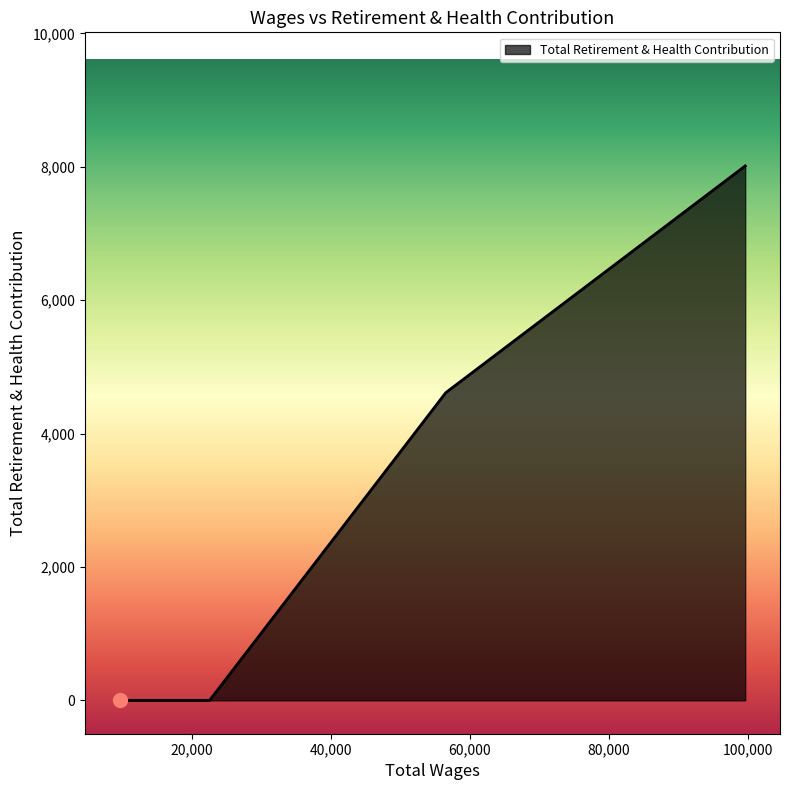

True or false: there are more than 1 points higher than both neighbors.

False